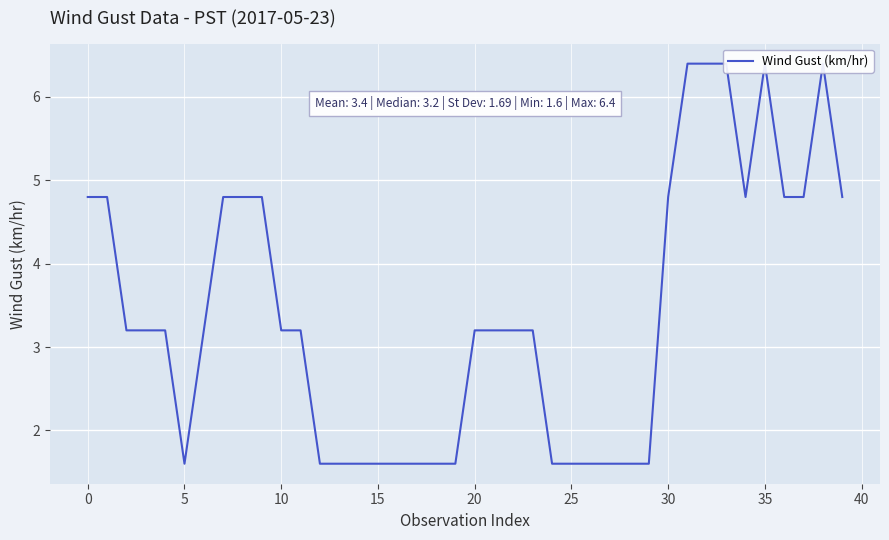

What is the change in value from 19 to 39?

+3.2